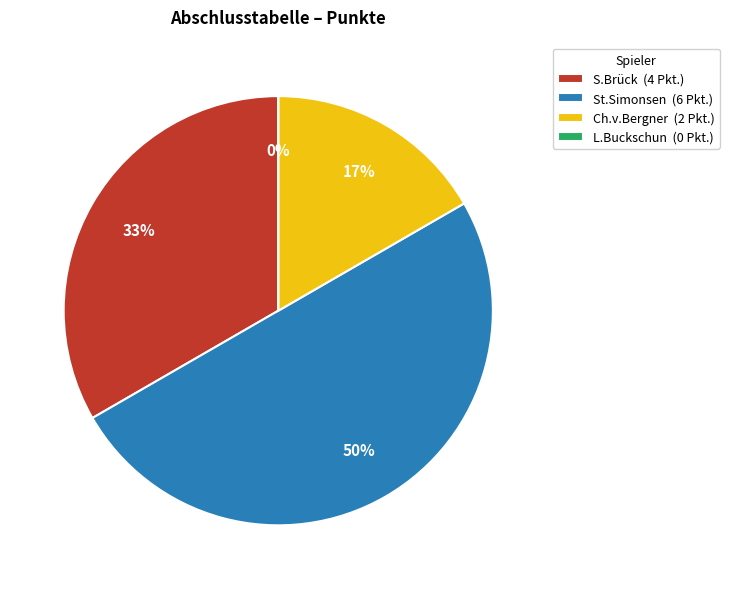

To the nearest percent, what is the difference between the largest and smallest slice percentages?

50%